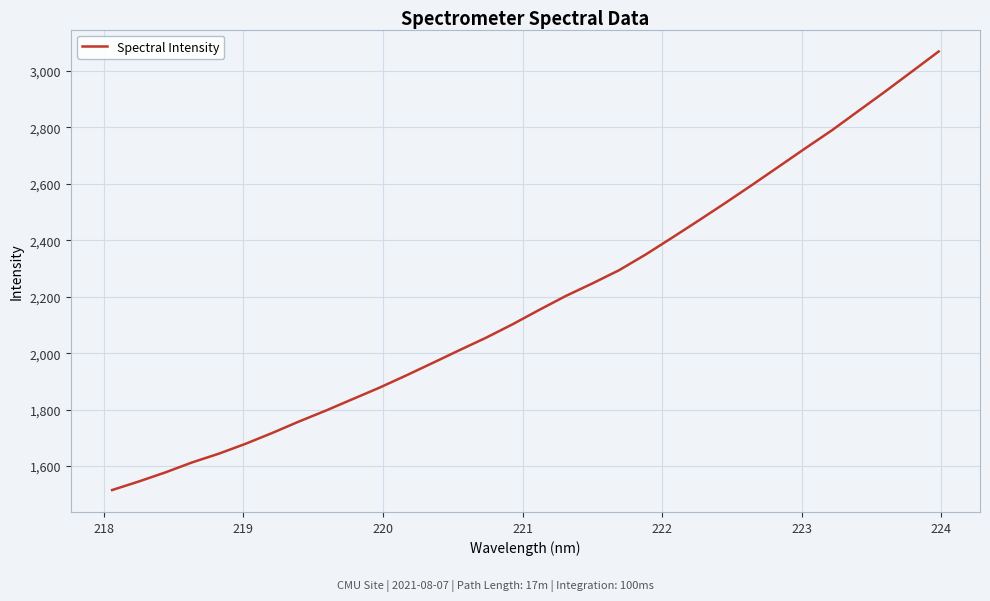

What is the difference between the maximum and minimum values?

1553.5